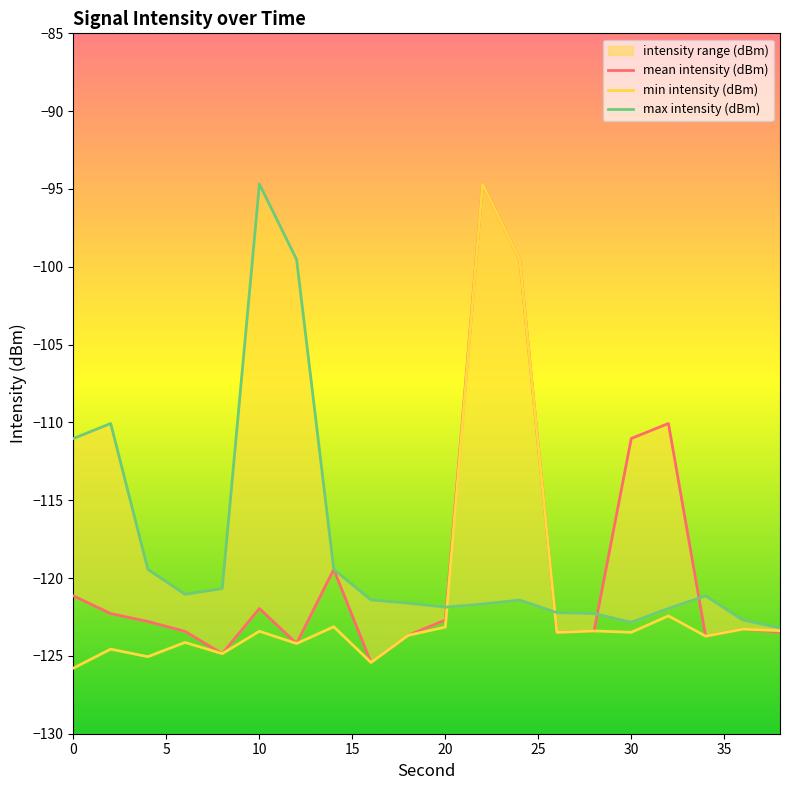

True or false: min intensity (dBm) has a value of -40.4 at 10.

False